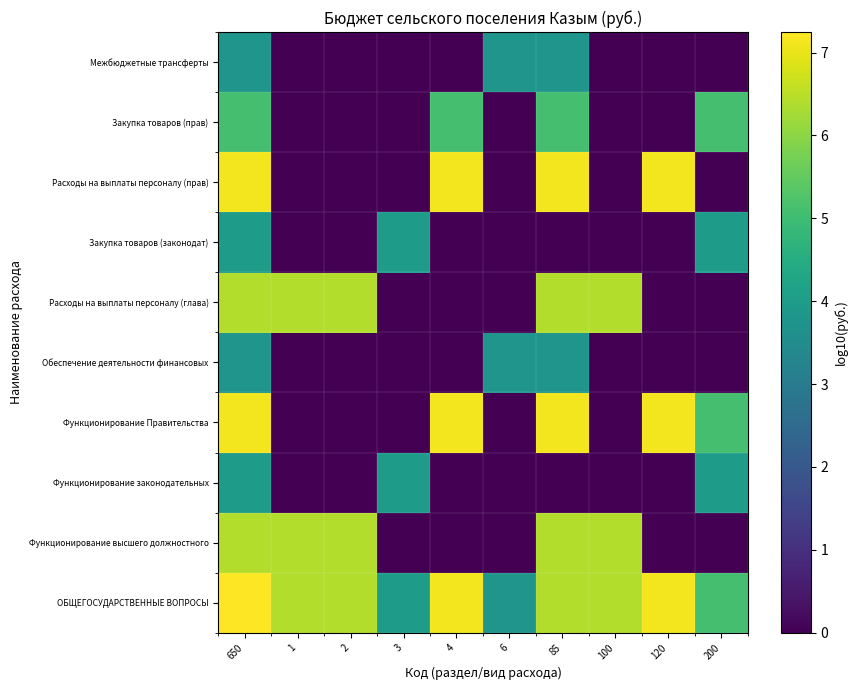

Reading right to left, transcribe all the data shown in this chart.

ОБЩЕГОСУДАРСТВЕННЫЕ ВОПРОСЫ: 200=5.1	120=7.1	100=6.4	85=6.4	6=3.8	4=7.1	3=4.0	2=6.4	1=6.4	650=7.2
Функционирование высшего должностного: 200=0.0	120=0.0	100=6.4	85=6.4	6=0.0	4=0.0	3=0.0	2=6.4	1=6.4	650=6.4
Функционирование законодательных: 200=4.0	120=0.0	100=0.0	85=0.0	6=0.0	4=0.0	3=4.0	2=0.0	1=0.0	650=4.0
Функционирование Правительства: 200=5.1	120=7.1	100=0.0	85=7.1	6=0.0	4=7.1	3=0.0	2=0.0	1=0.0	650=7.1
Обеспечение деятельности финансовых: 200=0.0	120=0.0	100=0.0	85=3.8	6=3.8	4=0.0	3=0.0	2=0.0	1=0.0	650=3.8
Расходы на выплаты персоналу (глава): 200=0.0	120=0.0	100=6.4	85=6.4	6=0.0	4=0.0	3=0.0	2=6.4	1=6.4	650=6.4
Закупка товаров (законодат): 200=4.0	120=0.0	100=0.0	85=0.0	6=0.0	4=0.0	3=4.0	2=0.0	1=0.0	650=4.0
Расходы на выплаты персоналу (прав): 200=0.0	120=7.1	100=0.0	85=7.1	6=0.0	4=7.1	3=0.0	2=0.0	1=0.0	650=7.1
Закупка товаров (прав): 200=5.1	120=0.0	100=0.0	85=5.1	6=0.0	4=5.1	3=0.0	2=0.0	1=0.0	650=5.1
Межбюджетные трансферты: 200=0.0	120=0.0	100=0.0	85=3.8	6=3.8	4=0.0	3=0.0	2=0.0	1=0.0	650=3.8